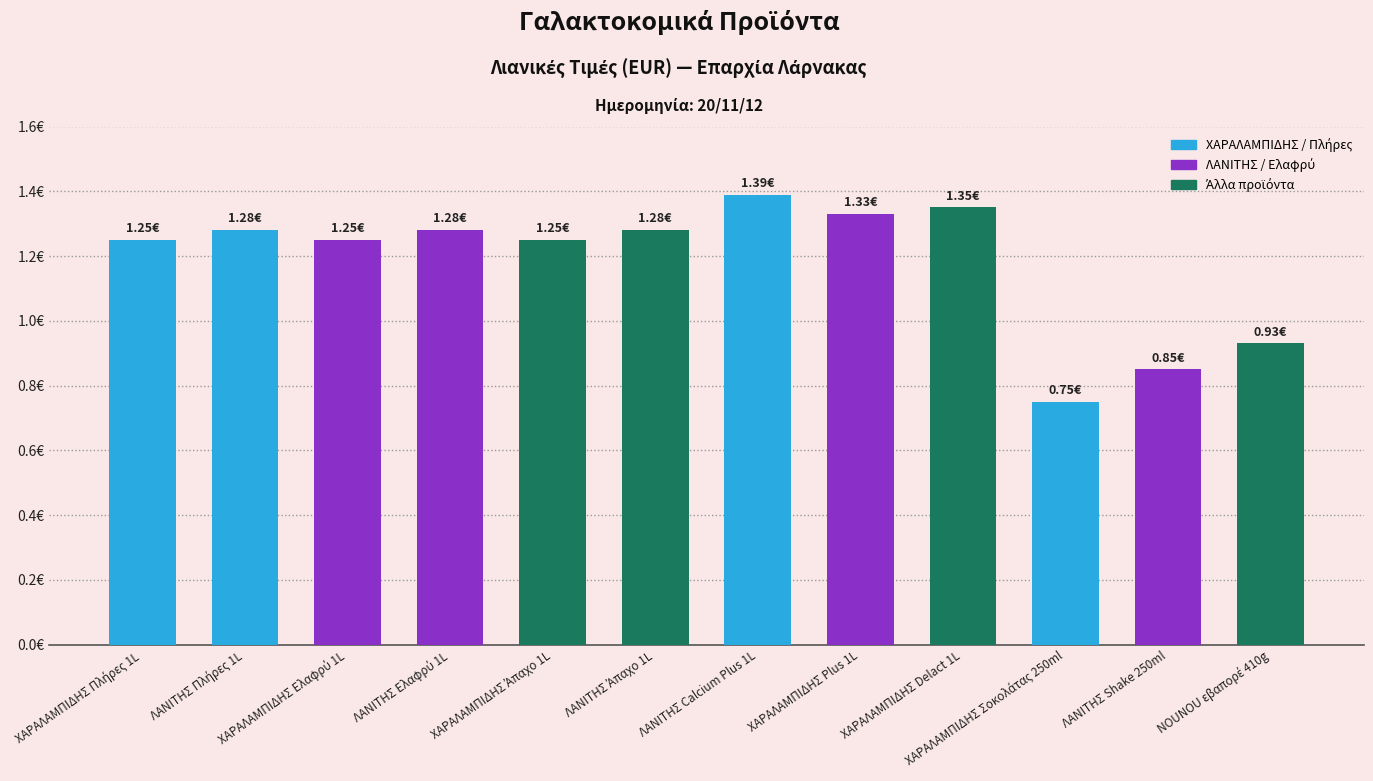

List the labels in order of value, smallest first.

ΧΑΡΑΛΑΜΠΙΔΗΣ Σοκολάτας 250ml, ΛΑΝΙΤΗΣ Shake 250ml, NOUNOU εβαπορέ 410g, ΧΑΡΑΛΑΜΠΙΔΗΣ Πλήρες 1L, ΧΑΡΑΛΑΜΠΙΔΗΣ Ελαφρύ 1L, ΧΑΡΑΛΑΜΠΙΔΗΣ Άπαχο 1L, ΛΑΝΙΤΗΣ Πλήρες 1L, ΛΑΝΙΤΗΣ Ελαφρύ 1L, ΛΑΝΙΤΗΣ Άπαχο 1L, ΧΑΡΑΛΑΜΠΙΔΗΣ Plus 1L, ΧΑΡΑΛΑΜΠΙΔΗΣ Delact 1L, ΛΑΝΙΤΗΣ Calcium Plus 1L